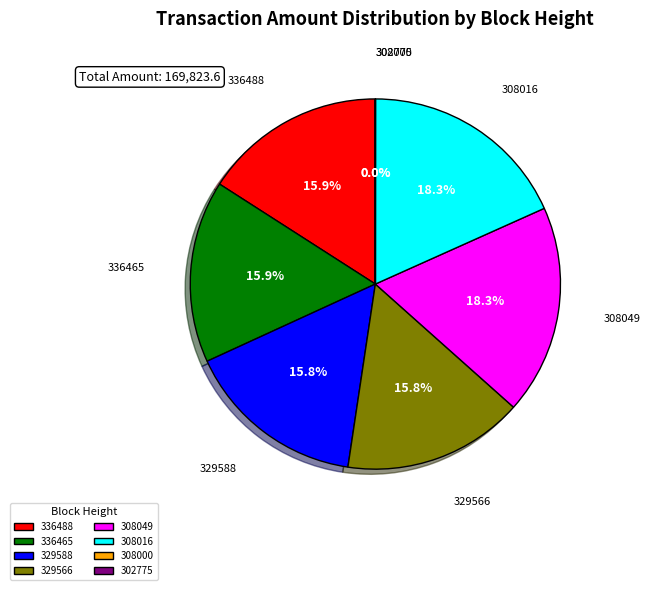

What is the ratio of the value at 308016 to the value at 329588?

1.2